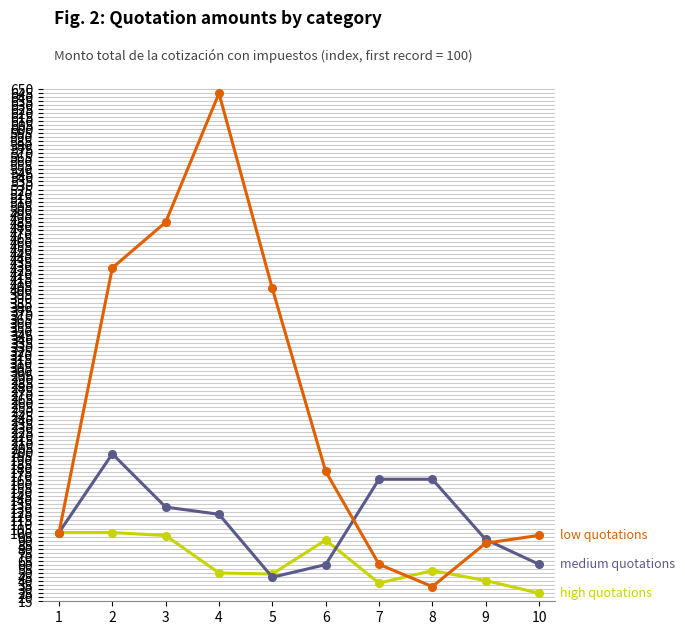

At which category is the sum across all series the highest?

4